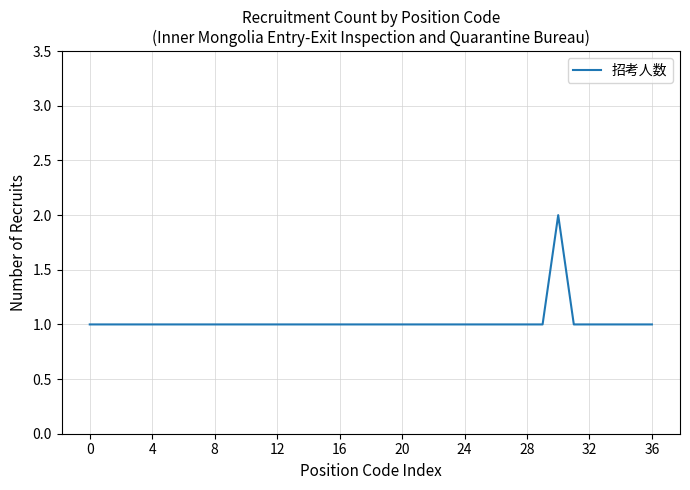

How many lines are shown in the chart?

1